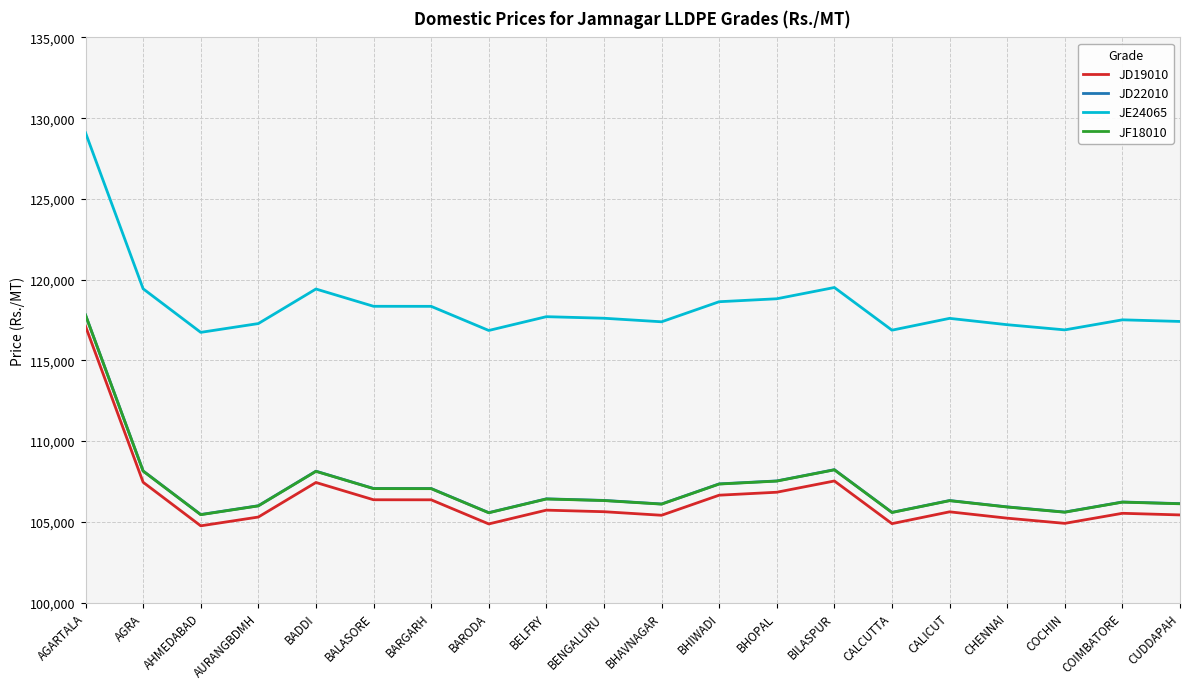

What is the lowest value of the JF18010 series?

105446